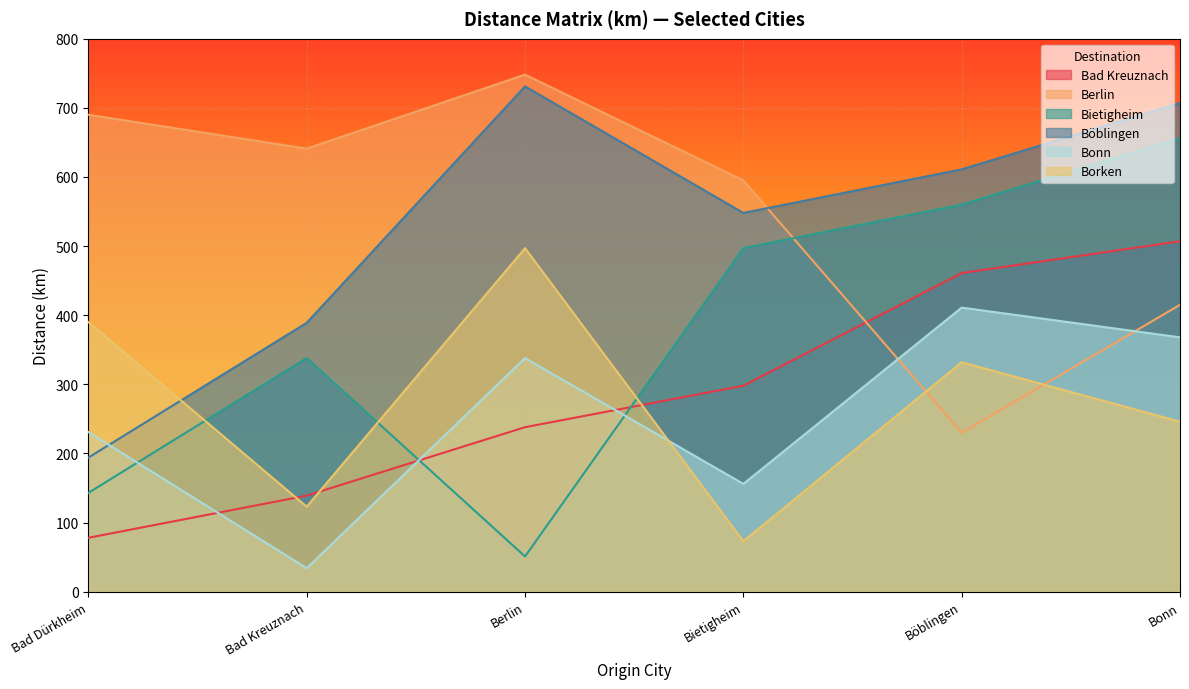

Where do Böblingen and Bonn first cross each other?

Bad Dürkheim and Bad Kreuznach